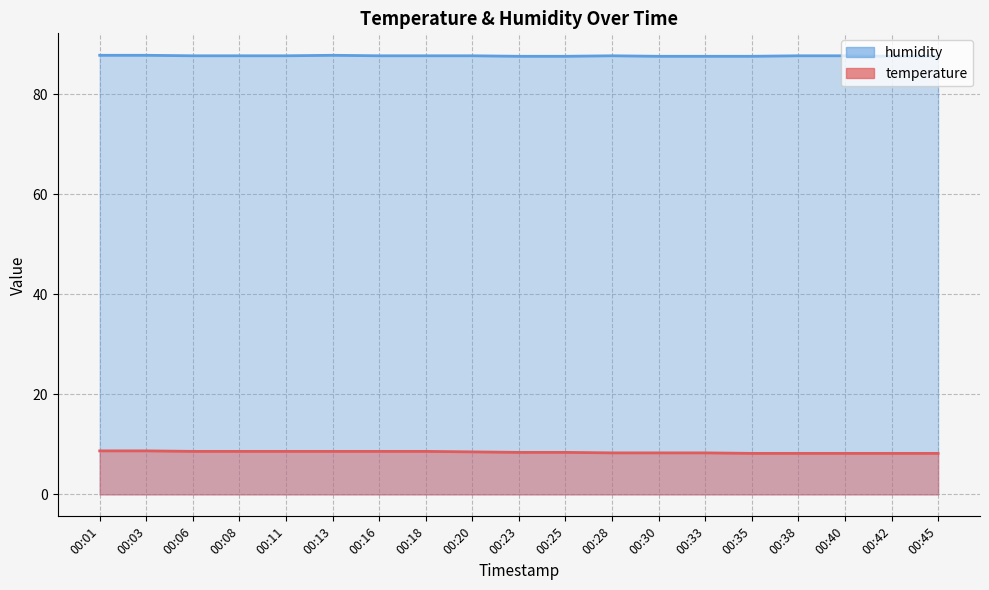

True or false: humidity has a value of 157.6 at 00:28.

False